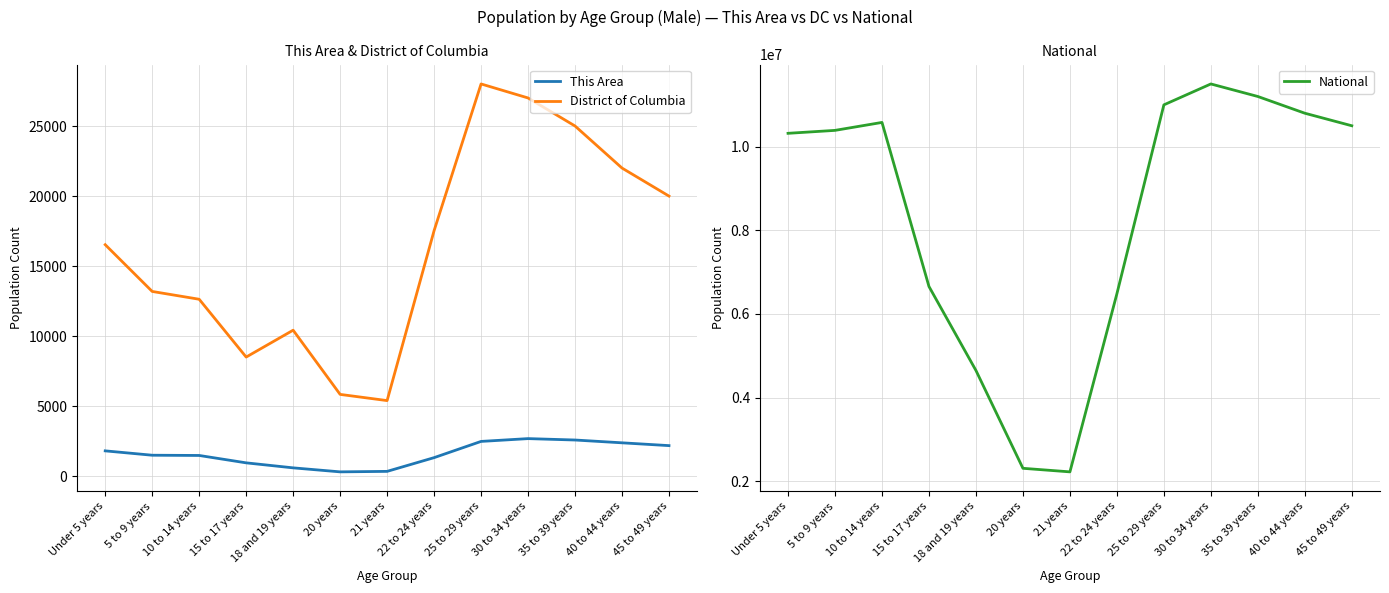

How many values in the National series are below 10389638?

6